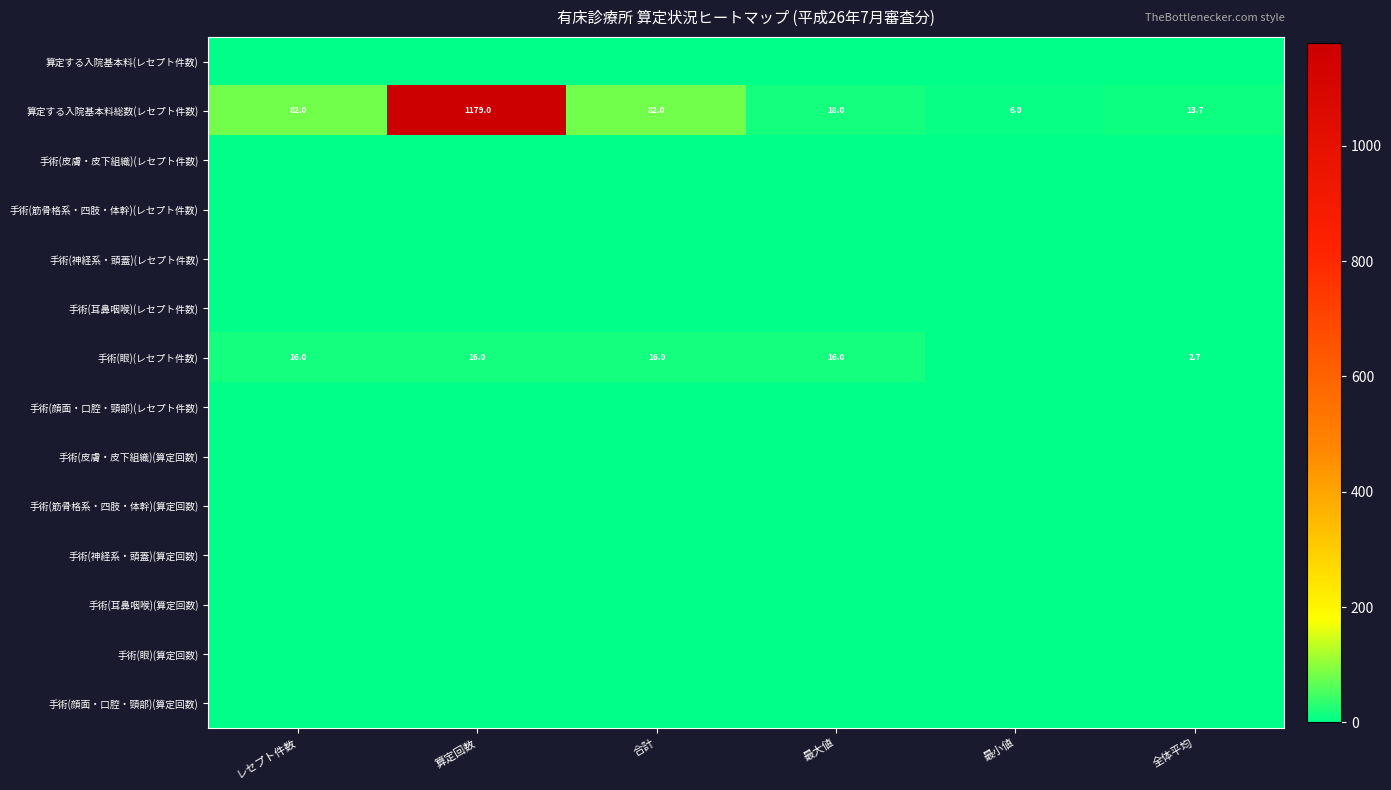

Which series changed the most between 合計 and 最大値?

算定する入院基本料総数(レセプト件数)